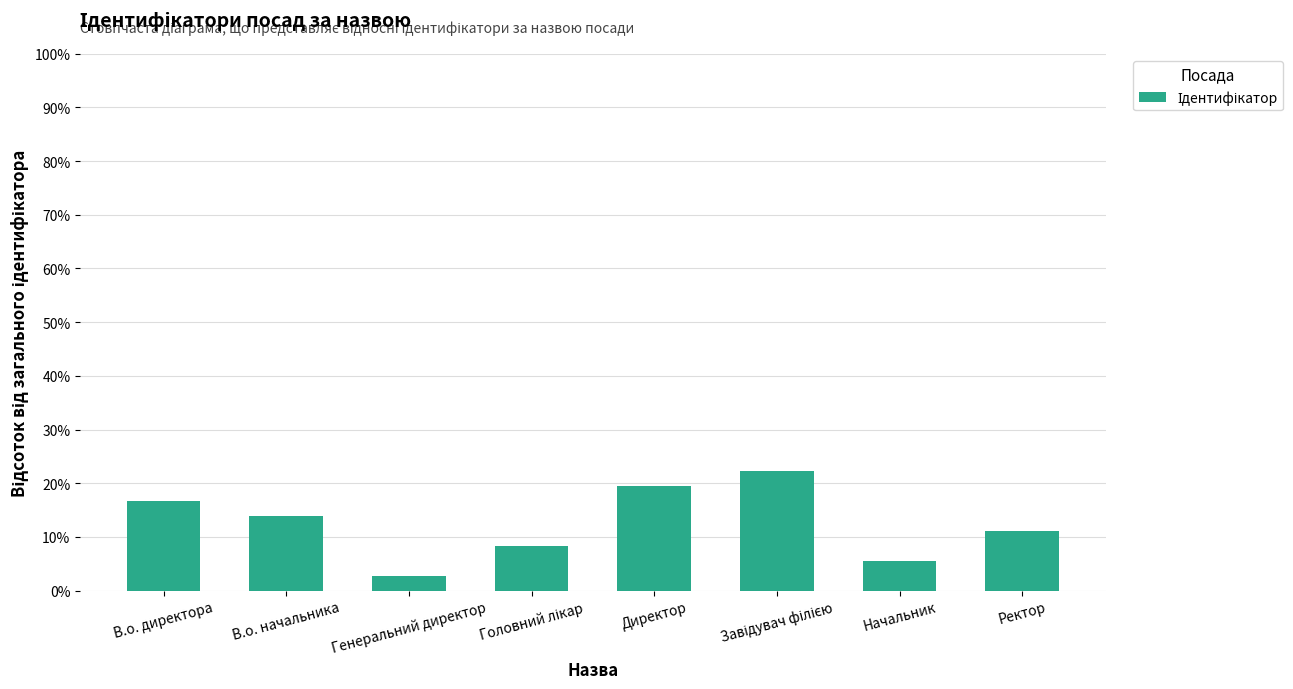

Between Начальник and Генеральний директор, which is larger?

Начальник